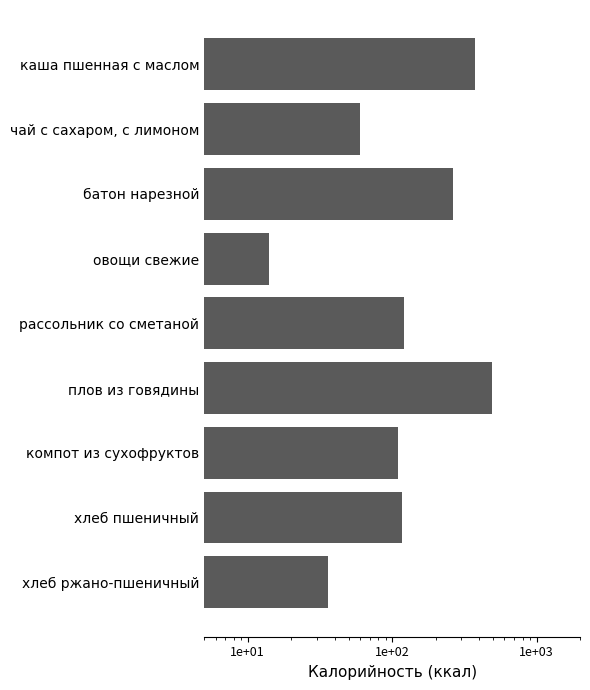

Reading left to right, what are all the values shown in this chart?

374	60	262	14	121	493	110	118	36